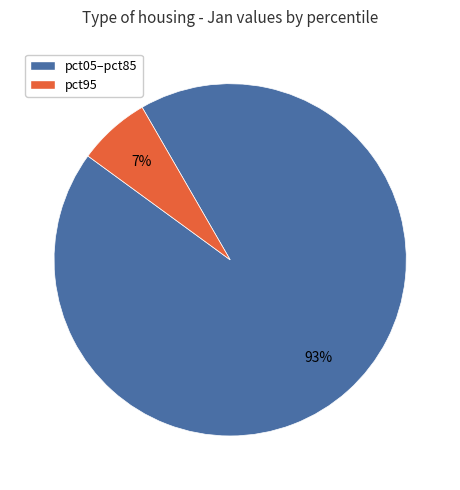

Is there any slice that represents more than half of the pie?

Yes